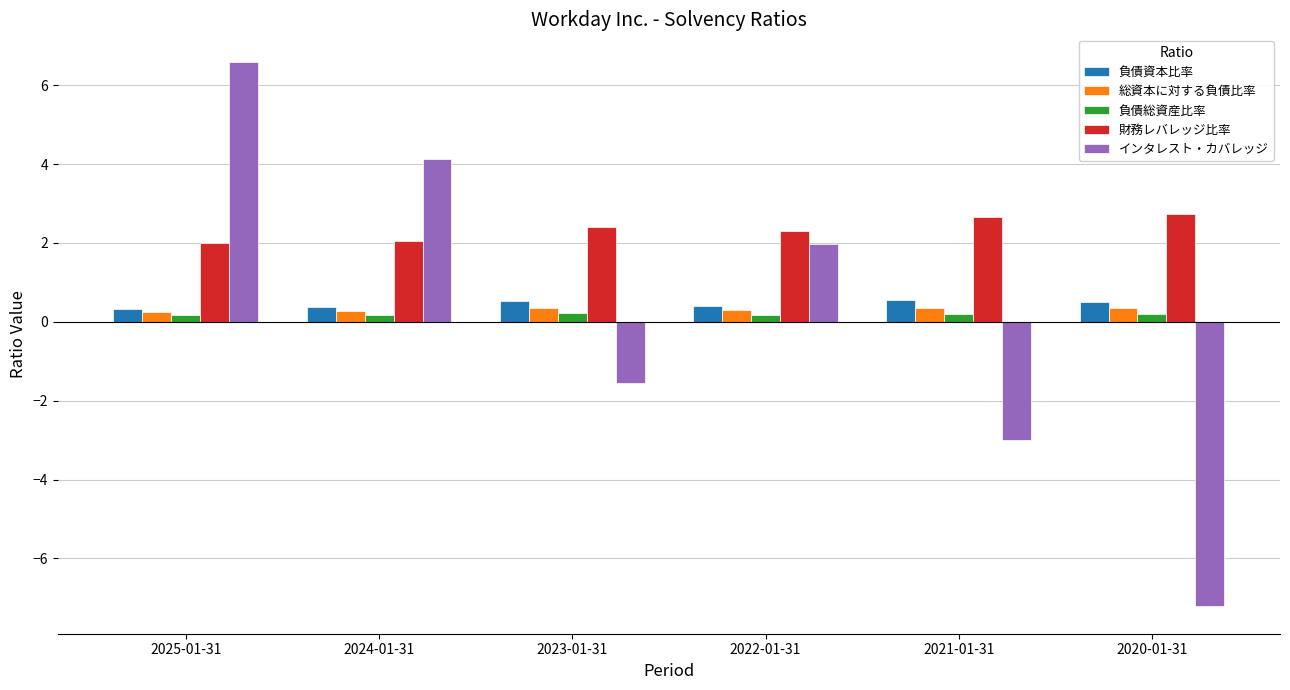

Count the 総資本に対する負債比率 values in the range 0 to 1.

6